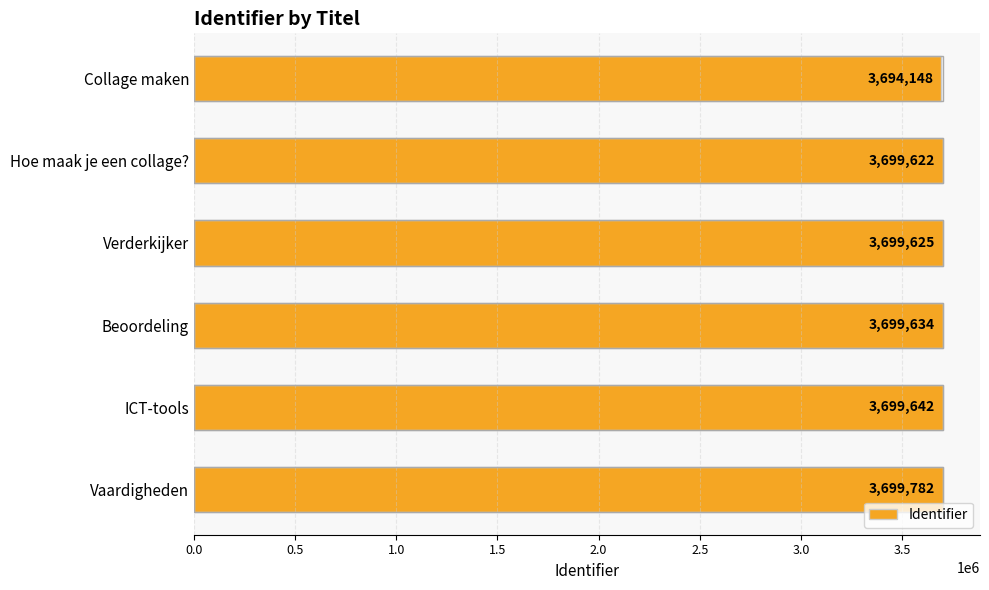

What is the maximum value shown in the chart?

3699782